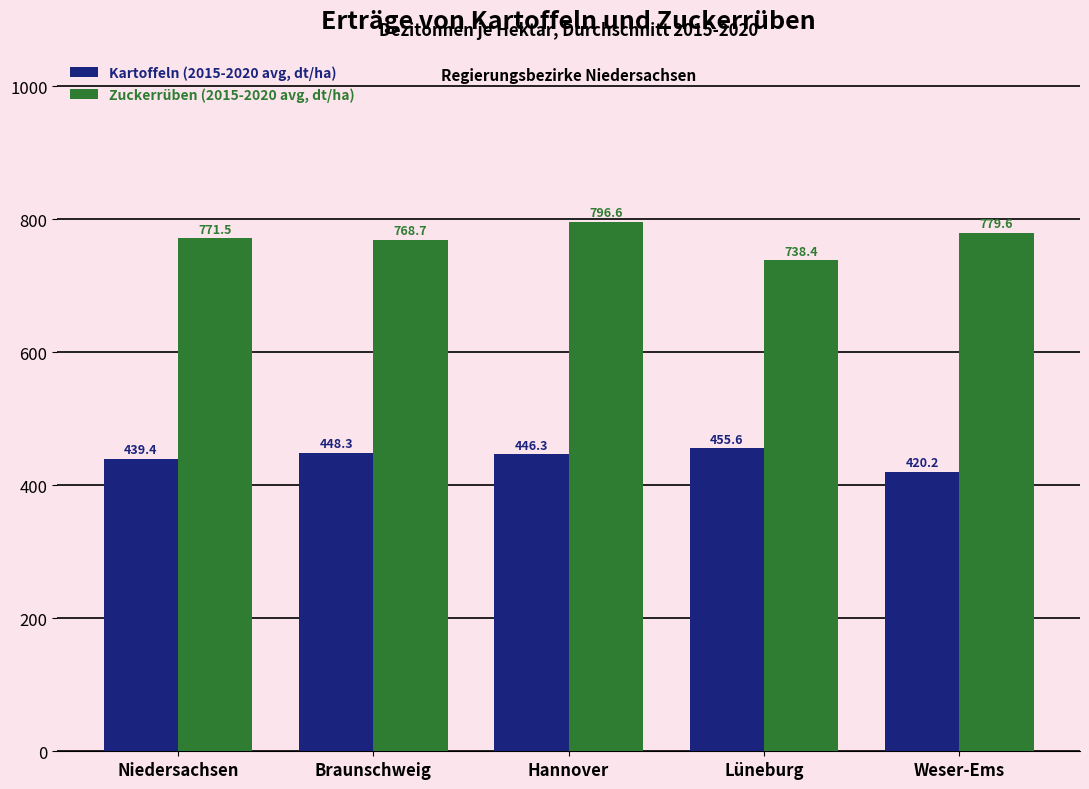

Which series has the largest total across all categories?

Zuckerrüben (2015-2020 avg, dt/ha)